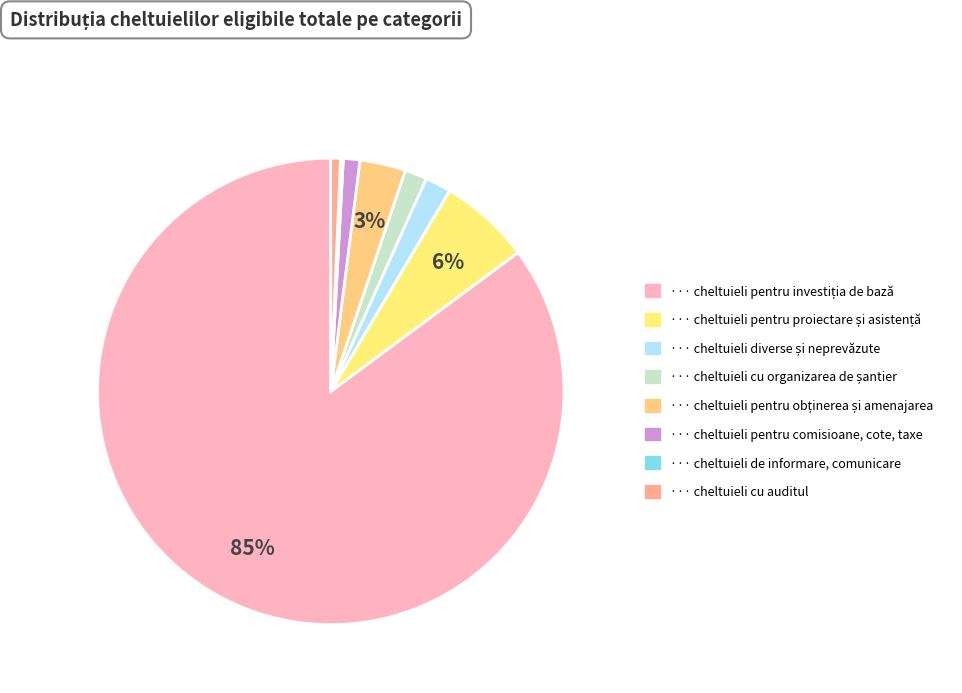

Count the number of slices in the pie.

8